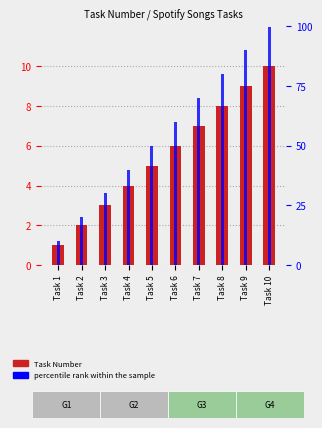

What is the difference between the maximum and minimum values in the Task Number series?

9